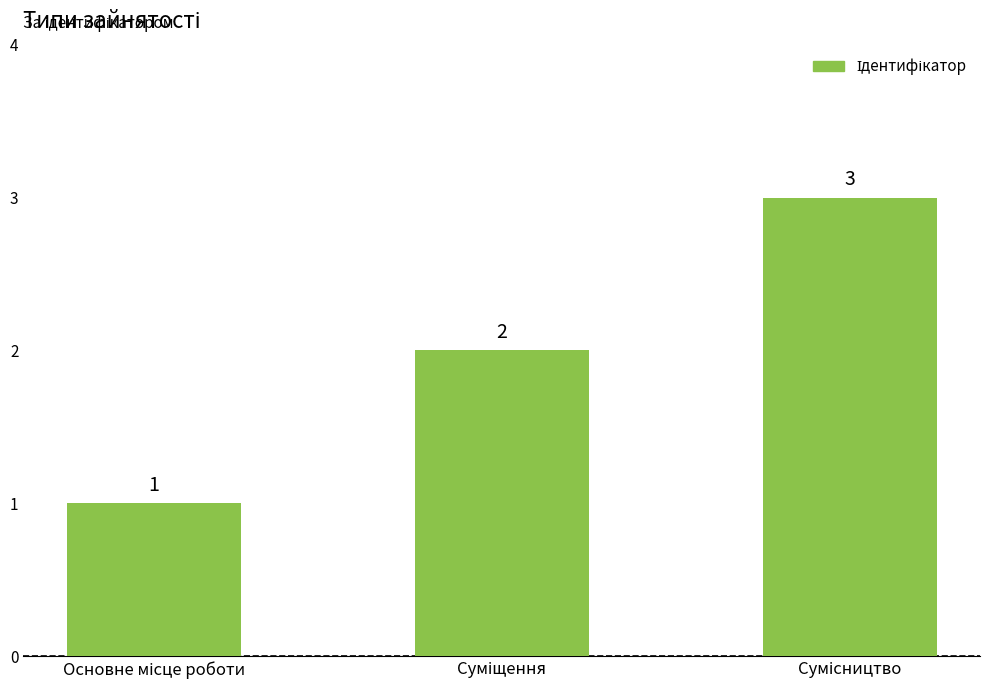

Count the values in the range 1 to 3.

3